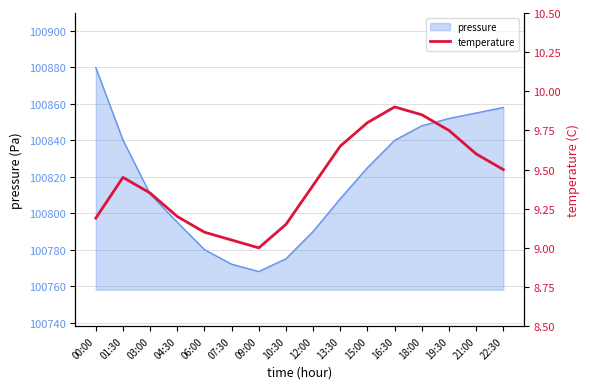

What is the maximum value shown in the chart?

9.9